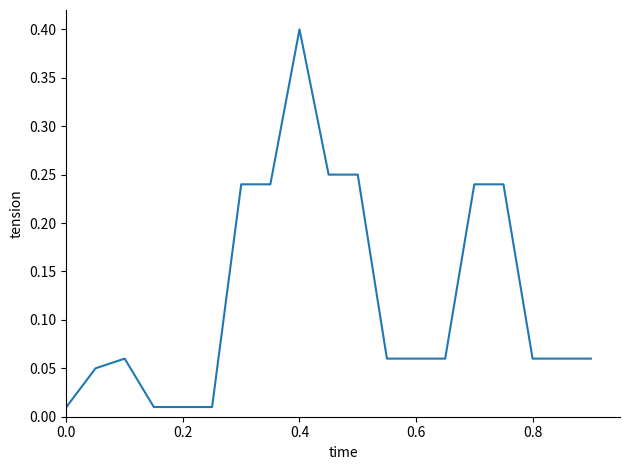

What is the difference between the maximum and minimum values?

0.4